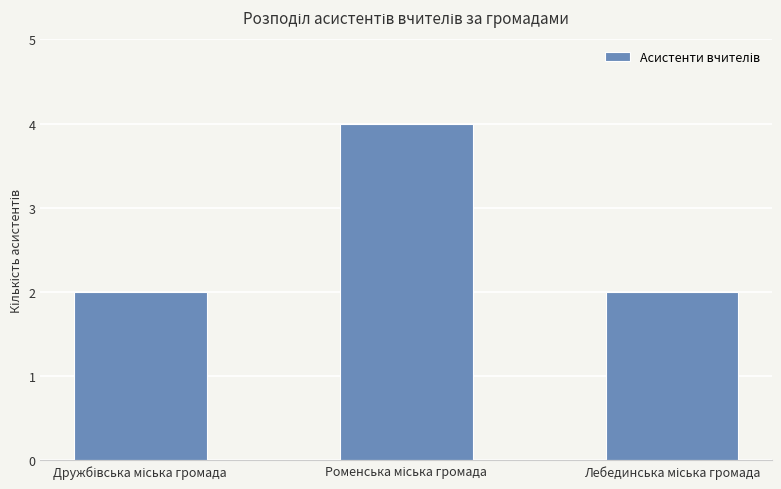

How many distinct data groups are displayed?

1